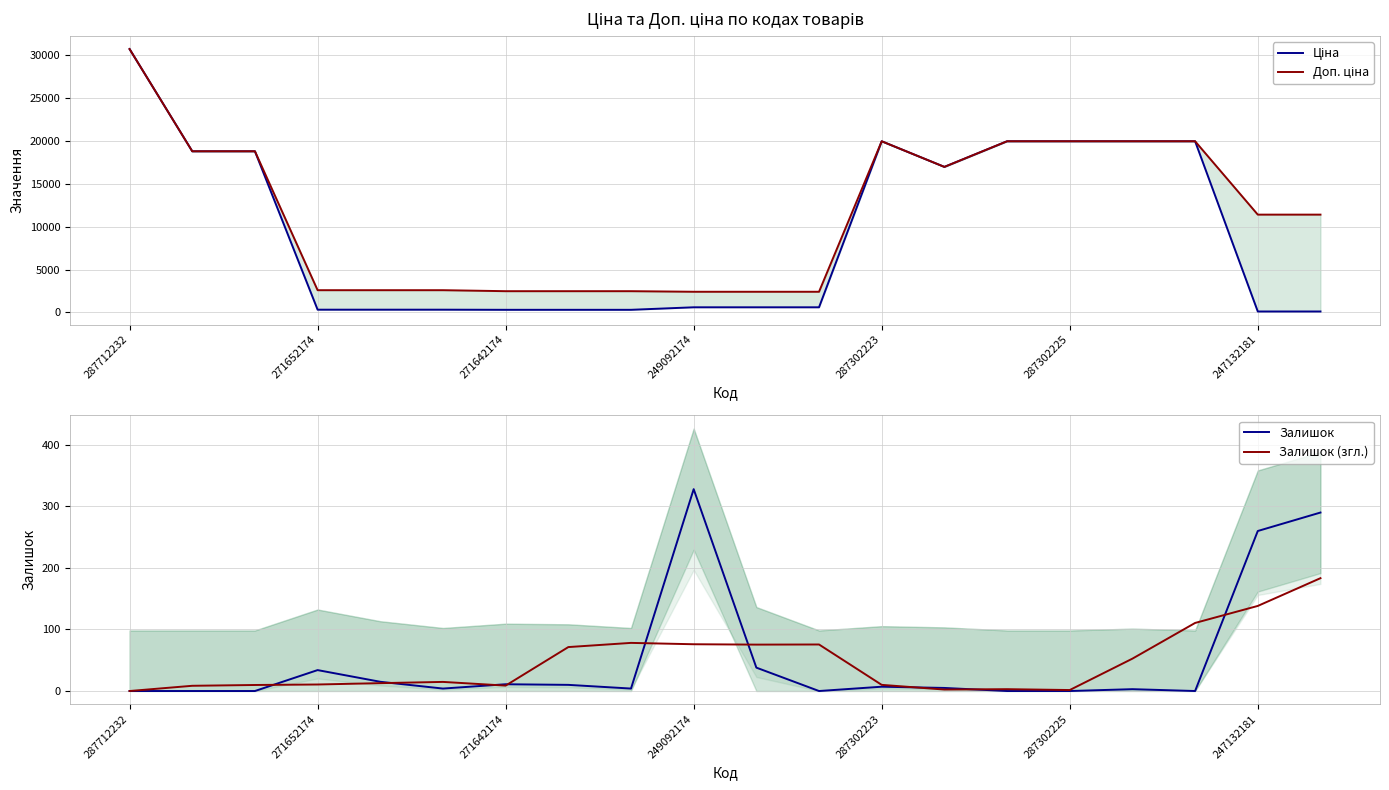

Which series changed the most between 7 and 16?

Ціна